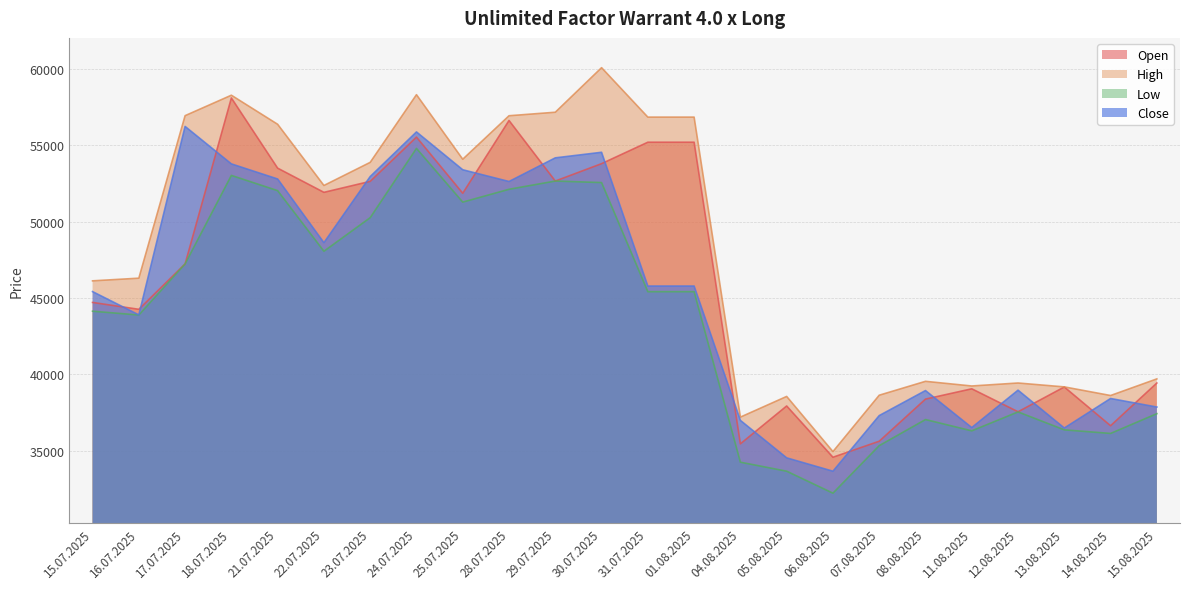

At which label does High first exceed 52375?

17.07.2025